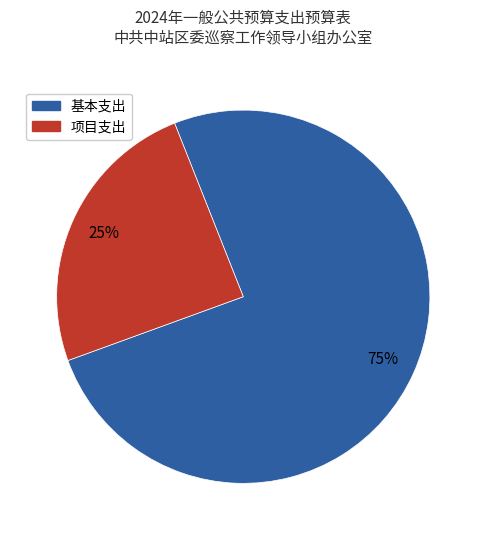

To the nearest percent, what is the average slice percentage?

50%